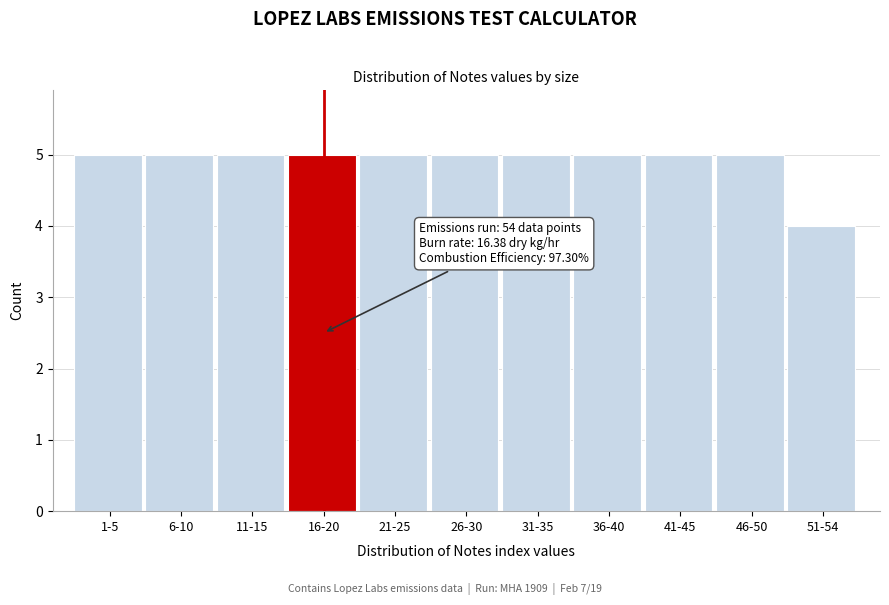

Reading right to left, extract all data points from this chart.

51-54=4	46-50=5	41-45=5	36-40=5	31-35=5	26-30=5	21-25=5	16-20=5	11-15=5	6-10=5	1-5=5